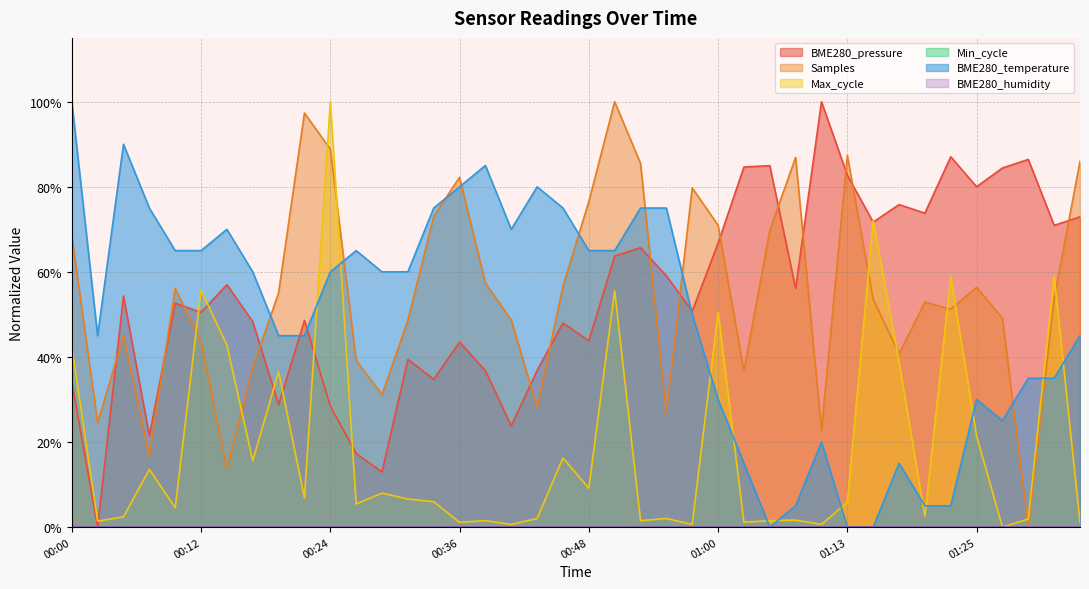

Rank the categories by value from lowest to highest.

01:05, 01:13, 01:15, 01:08, 01:20, 01:22, 01:03, 01:17, 01:10, 01:27, 01:00, 01:25, 01:30, 01:32, 00:02, 00:19, 00:22, 01:35, 00:58, 00:17, 00:24, 00:29, 00:31, 00:09, 00:12, 00:26, 00:48, 00:51, 00:14, 00:41, 00:07, 00:34, 00:46, 00:53, 00:55, 00:36, 00:43, 00:38, 00:05, 00:00